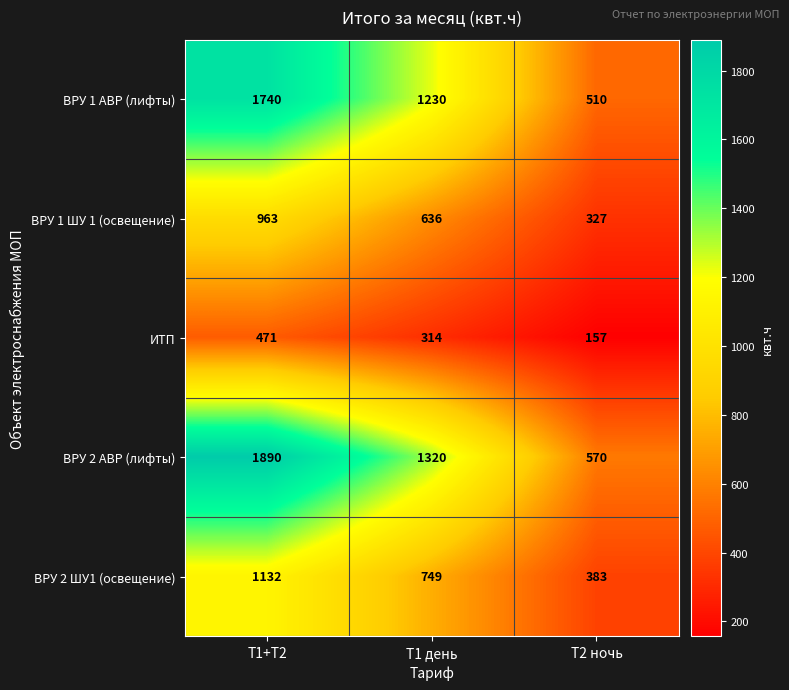

Rank the series by their maximum value, from lowest to highest.

ИТП, ВРУ 1 ШУ 1 (освещение), ВРУ 2 ШУ1 (освещение), ВРУ 1 АВР (лифты), ВРУ 2 АВР (лифты)